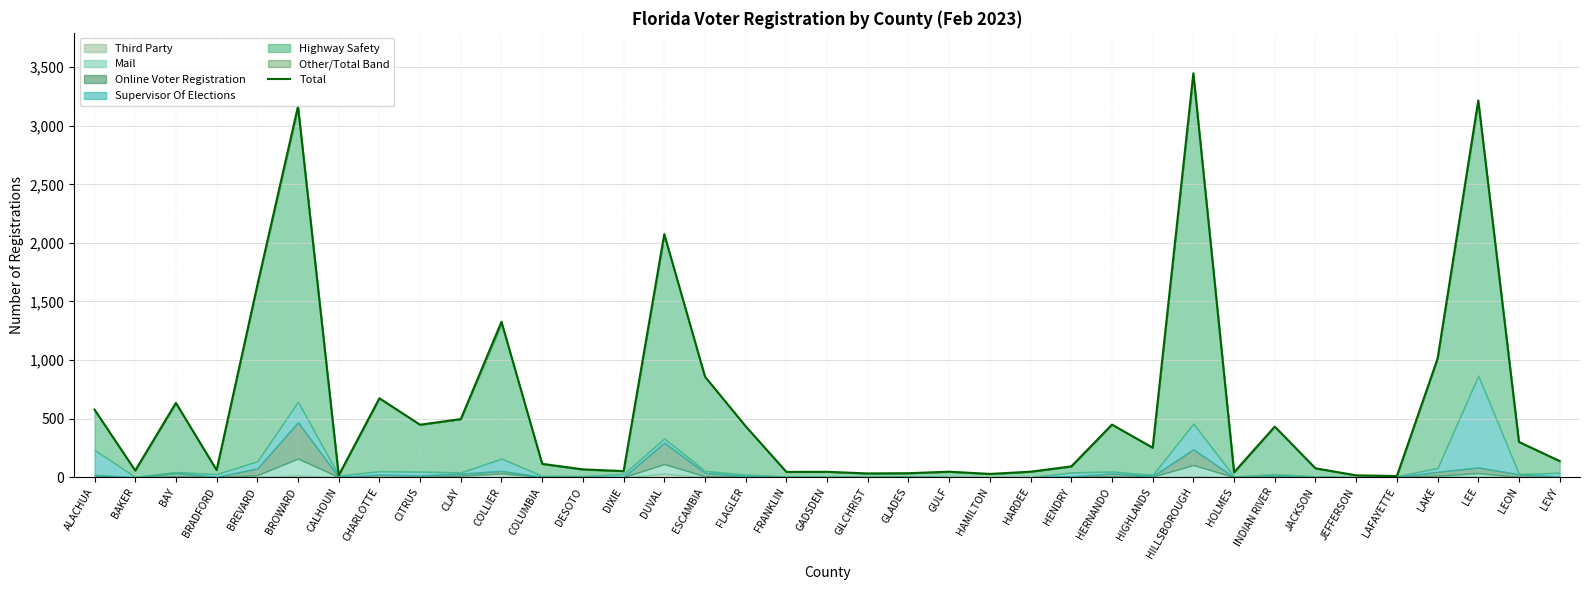

How many interior local peaks (higher than both neighbors) does the data have?

11